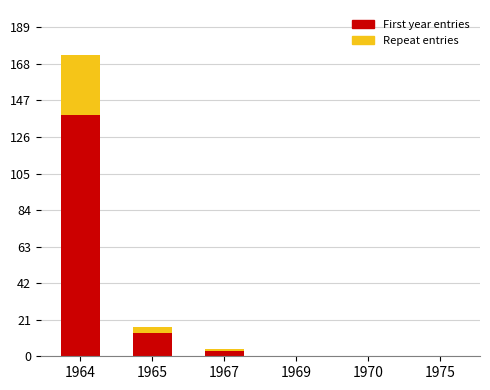

Are the bars horizontal?

No